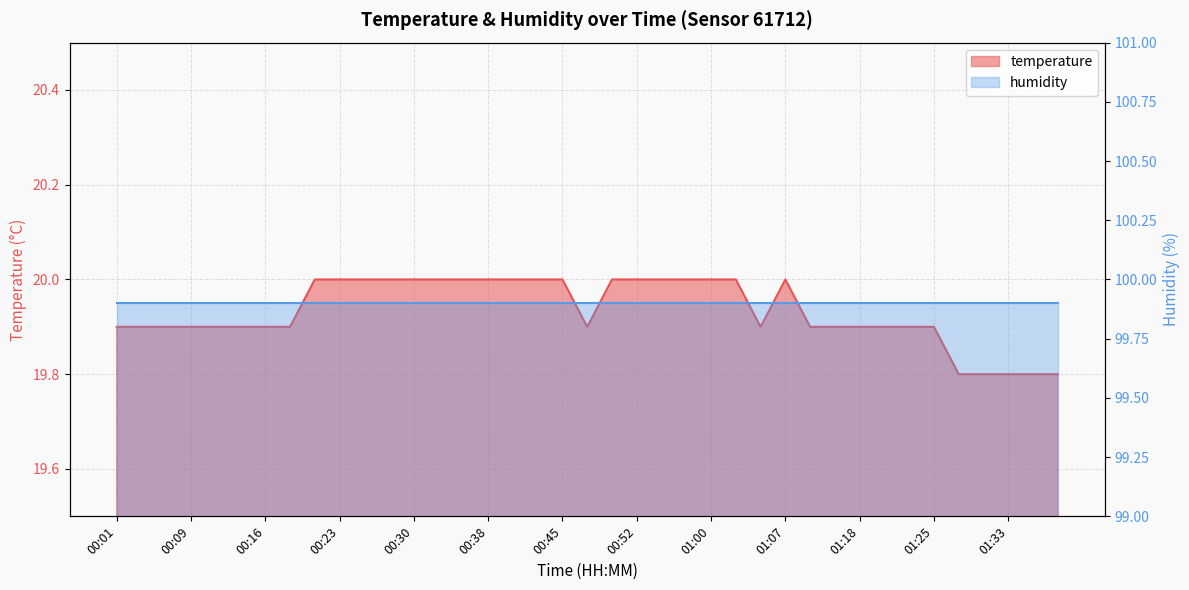

Does the chart display data point markers on the line(s)?

No